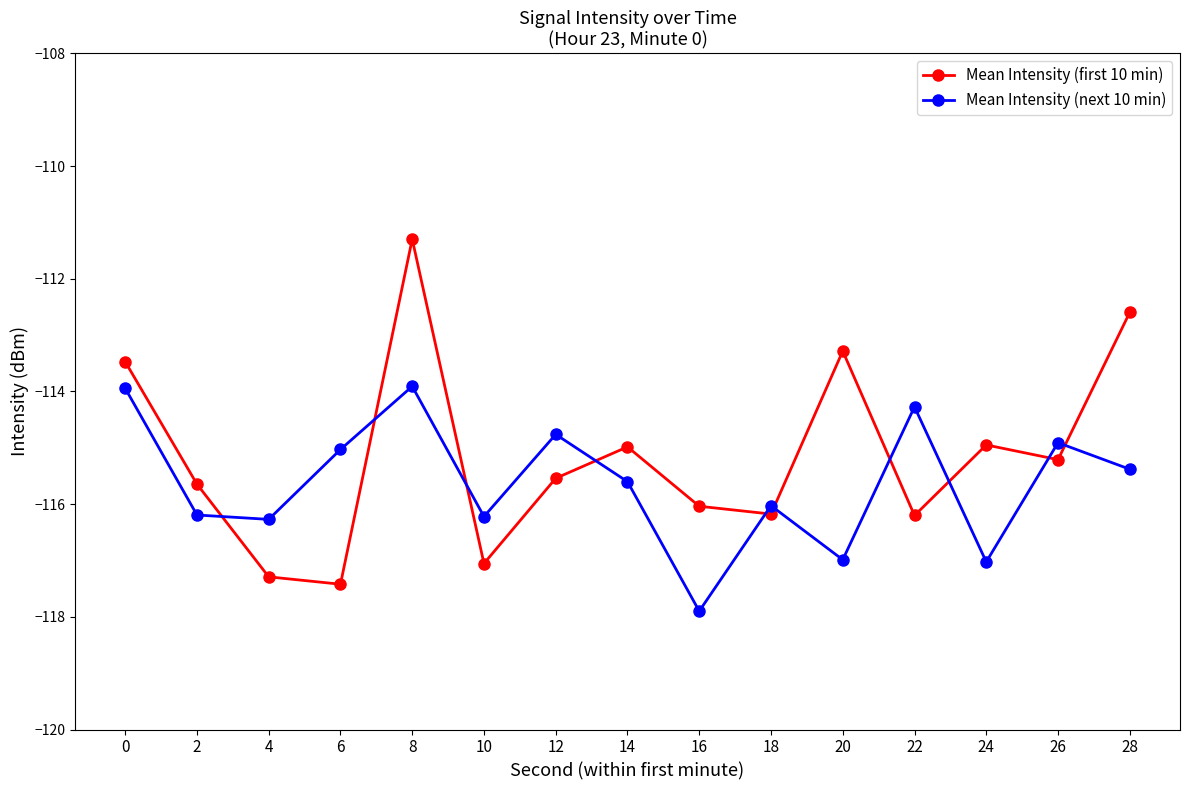

How many lines are shown in the chart?

2